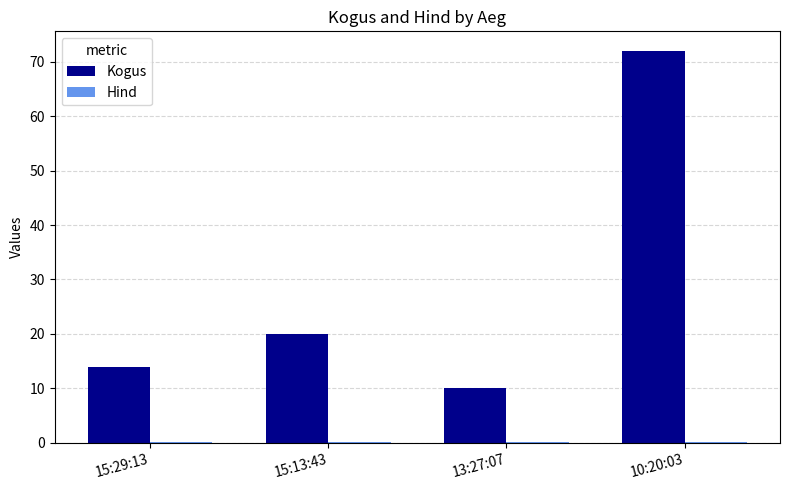

Is it true that Kogus equals 72.0 at 10:20:03?

True